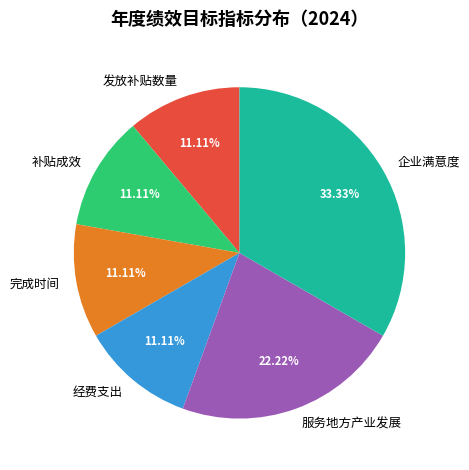

True or false: 补贴成效 accounts for 24% of the total.

False